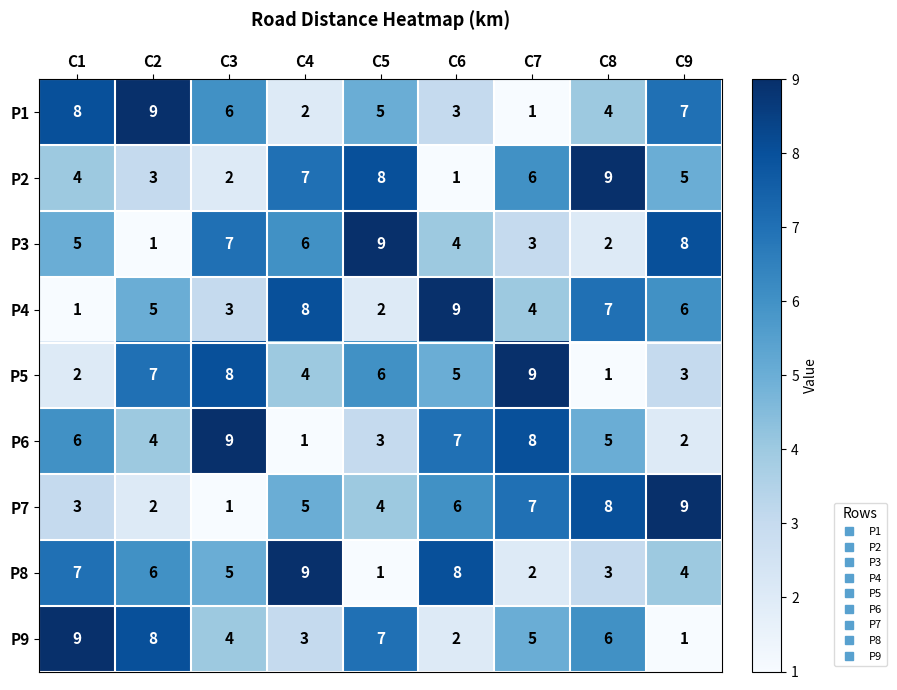

What is the total value across all series at C4?

45